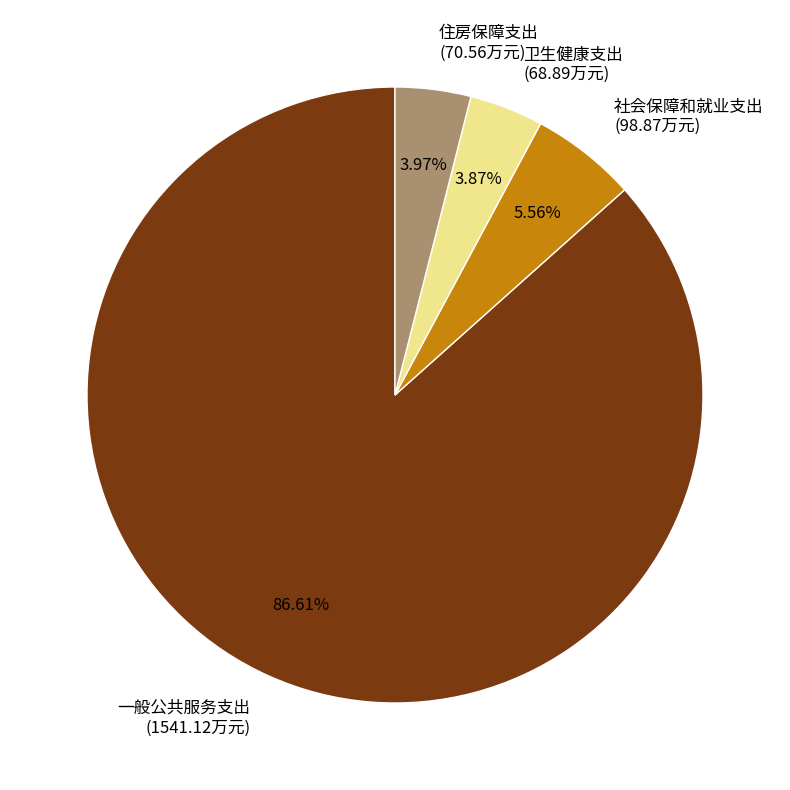

Is it true that 社会保障和就业支出 is 6% of the pie?

True